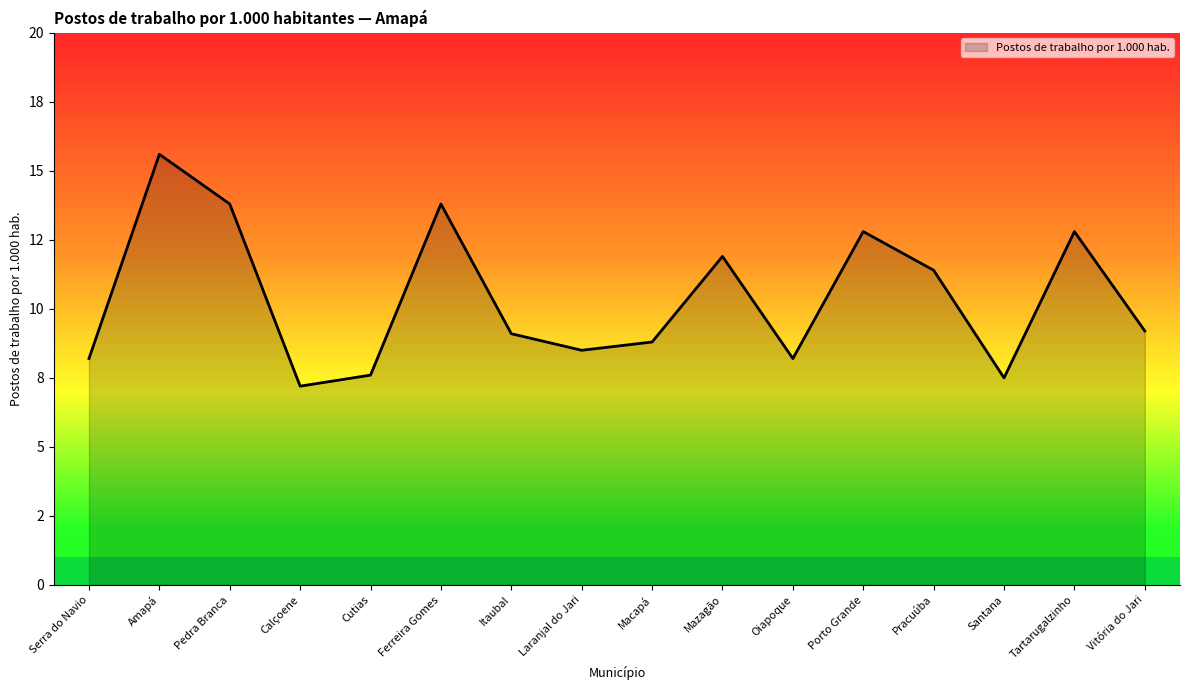

Does the chart have visible grid lines?

No